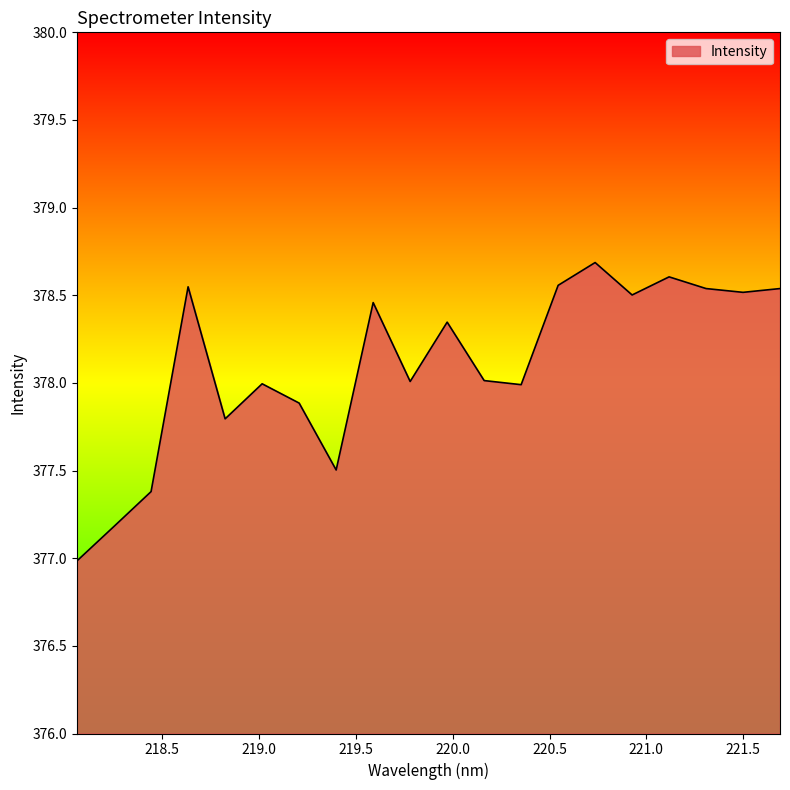

What is the minimum value shown in the chart?

377.0